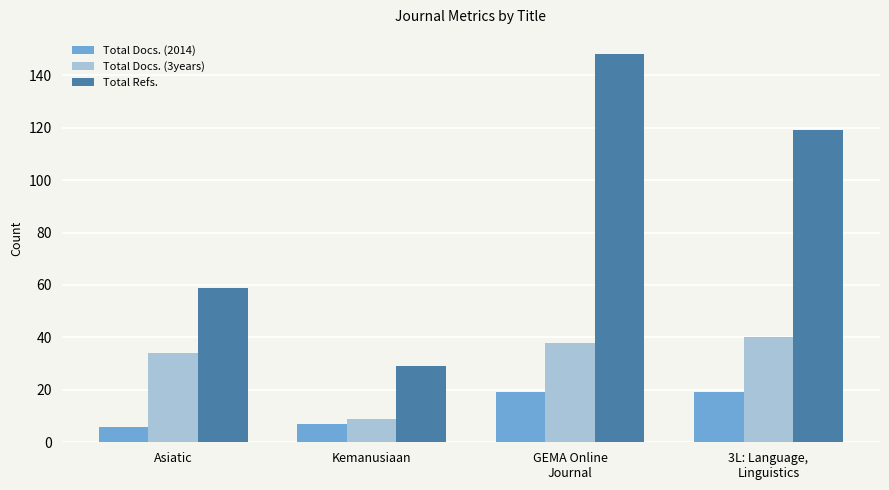

What is the sum of the Total Refs. values at GEMA Online
Journal and Asiatic?

207